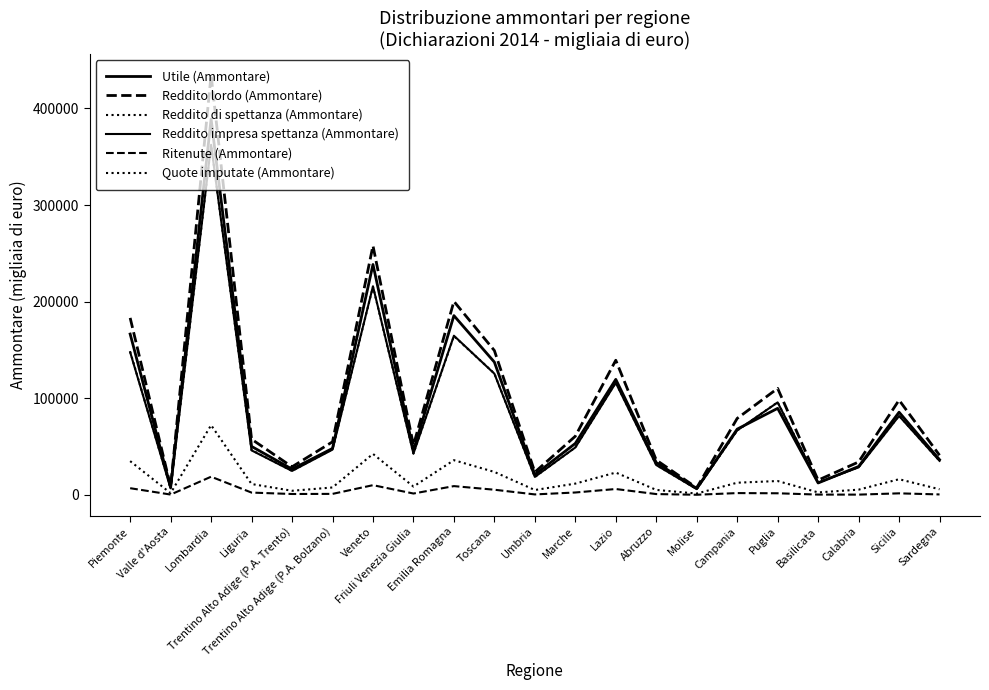

Where is the first local maximum for Reddito lordo (Ammontare)?

Lombardia